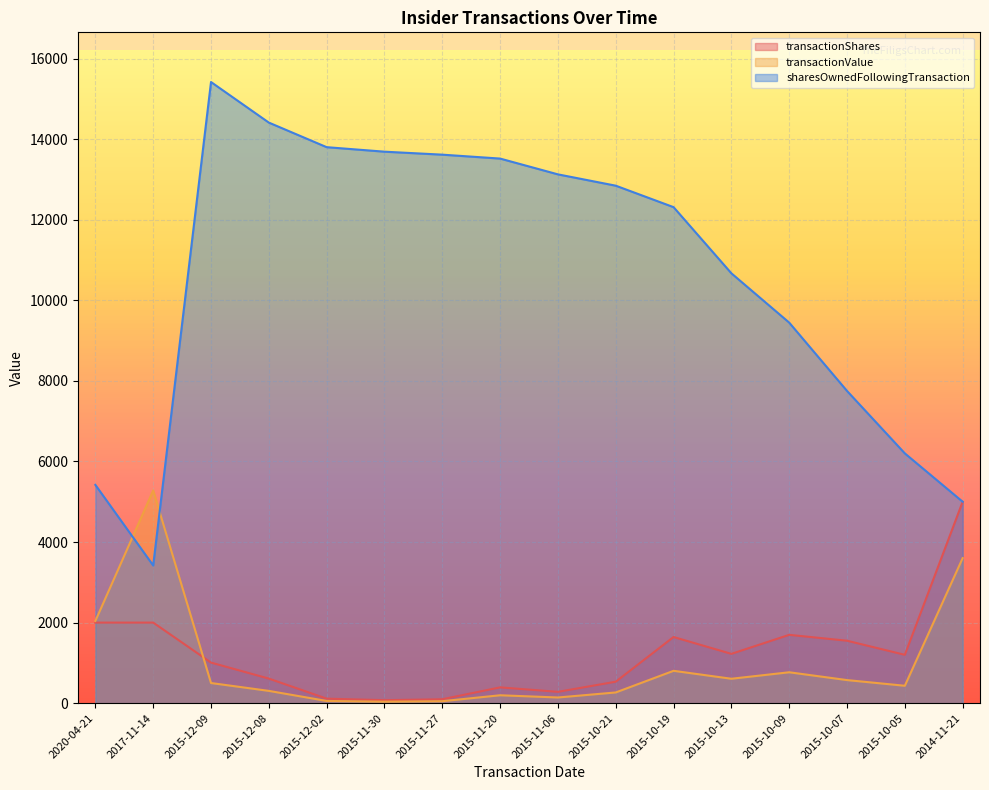

What is the total value across all series at 2020-04-21?

9458